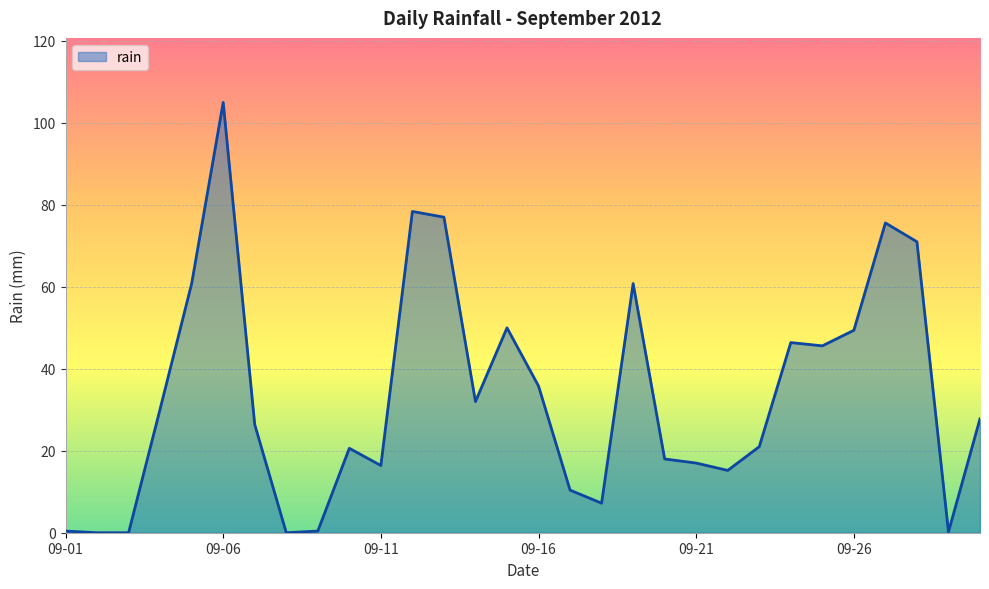

What is the greatest value displayed?

105.0